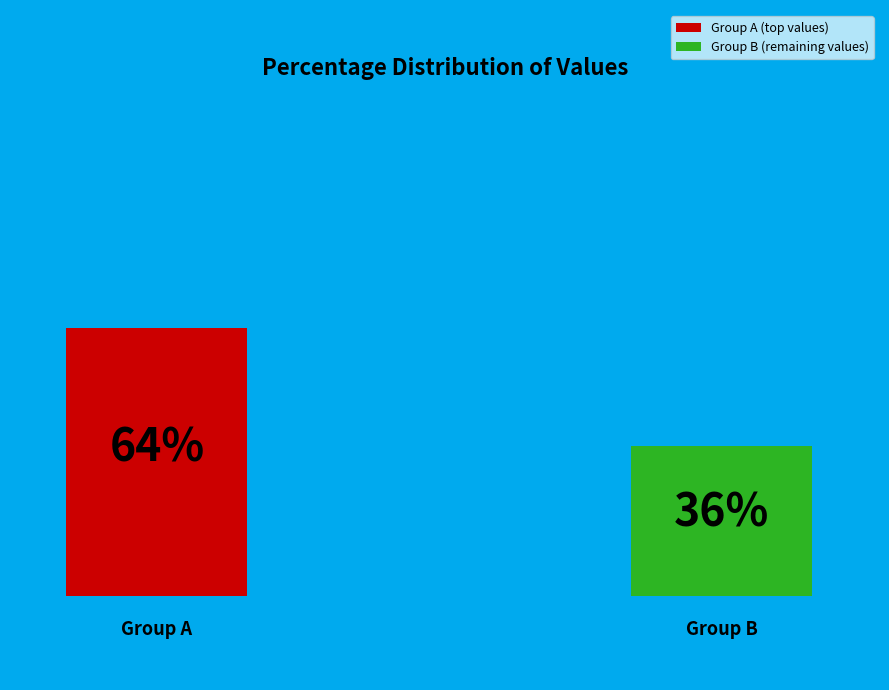

Is it true that 2 is 18% of the pie?

False